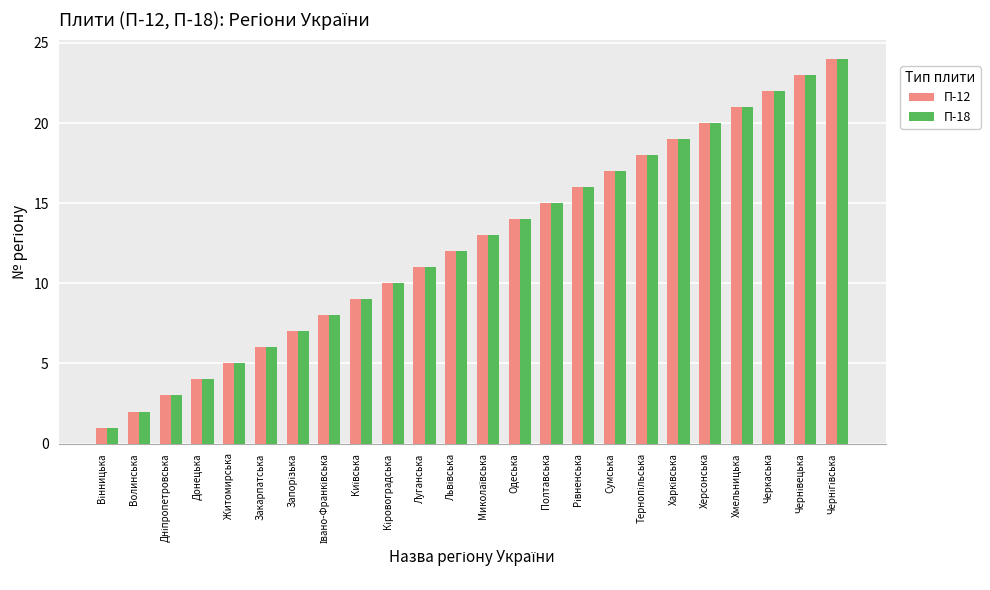

Is it true that П-18 equals 9 at Закарпатська?

False